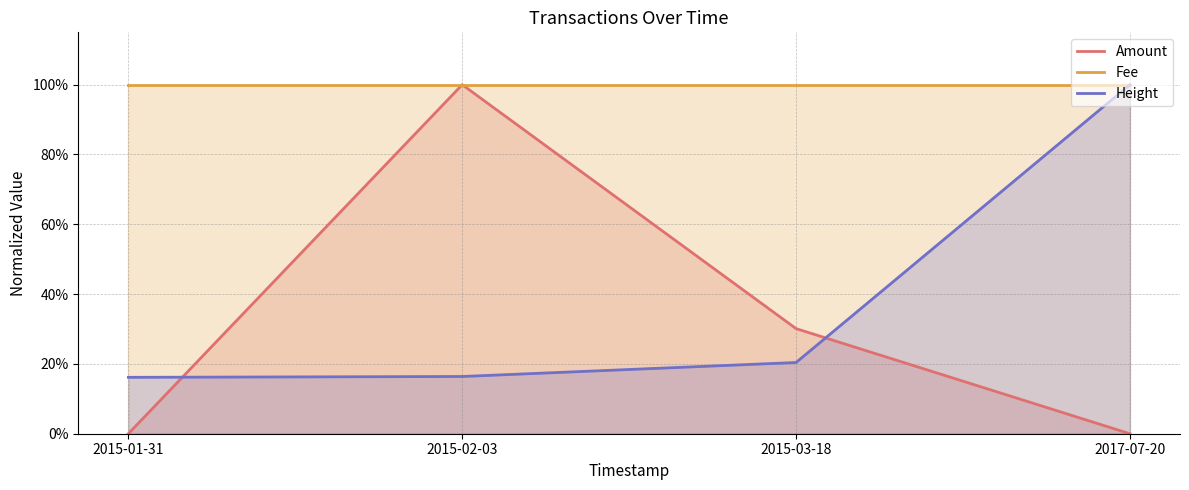

The Amount series shows 0.0 at 2015-01-31. True or false?

True